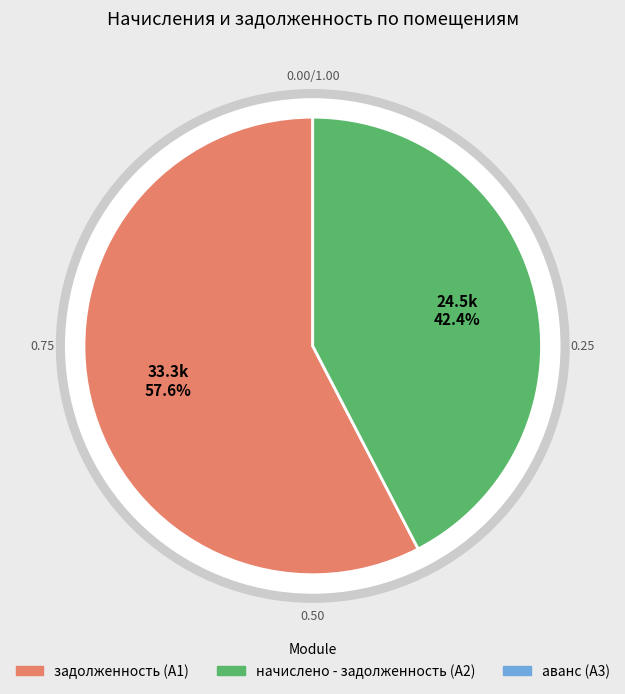

Which slice is the smallest?

3